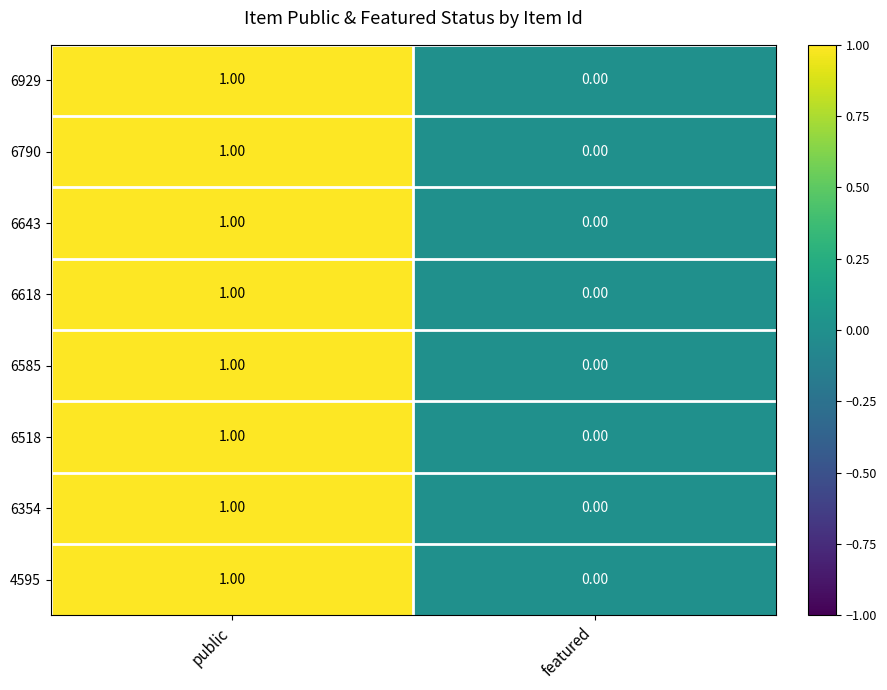

Is the value of 4595 at featured greater than the value of 6929 at public?

No